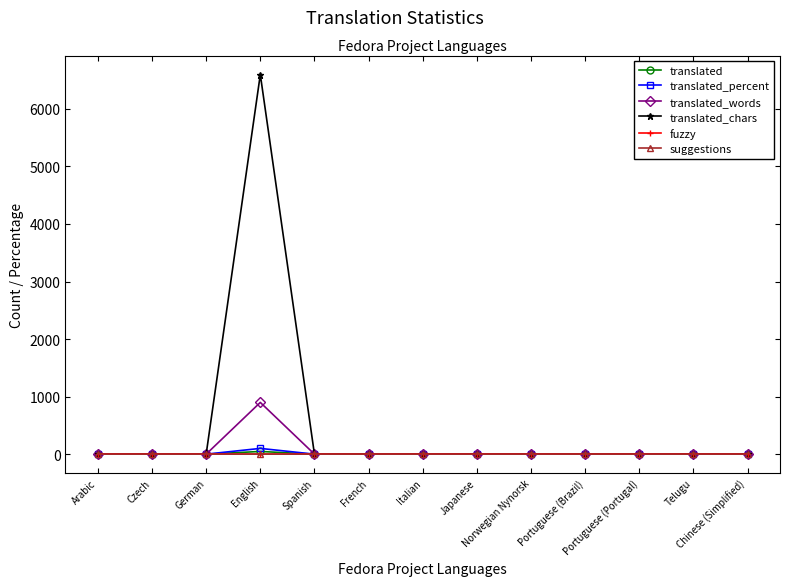

Does the chart have visible grid lines?

No